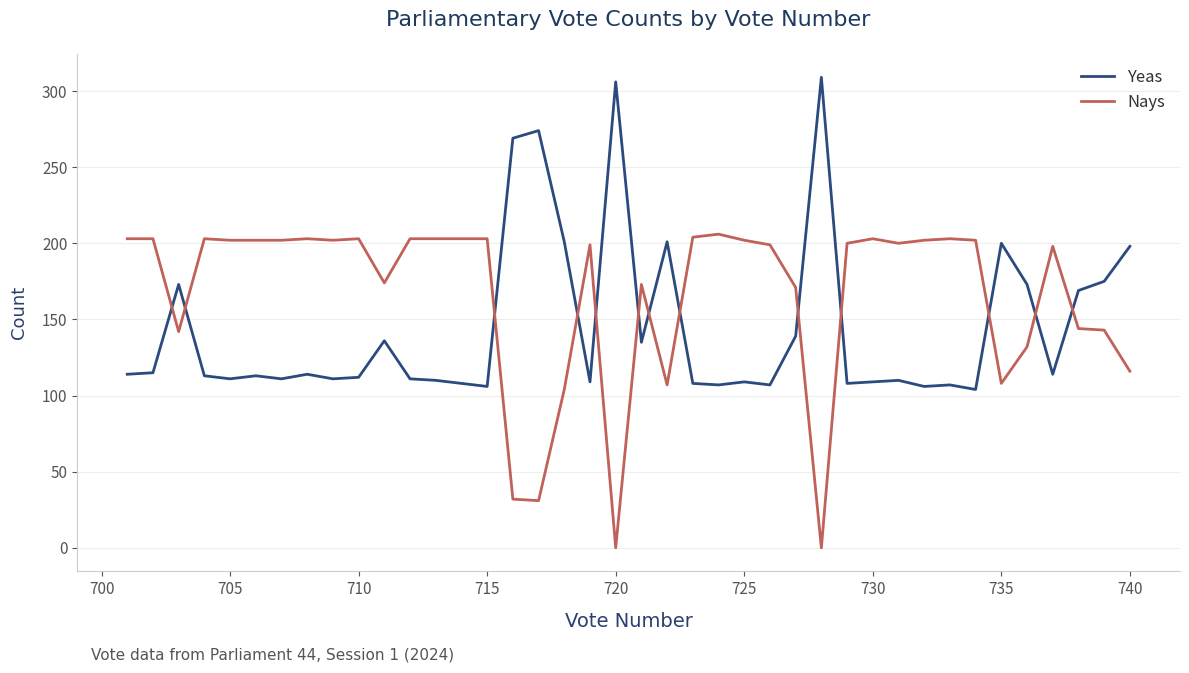

What is the difference between the highest and lowest values at 710?

91